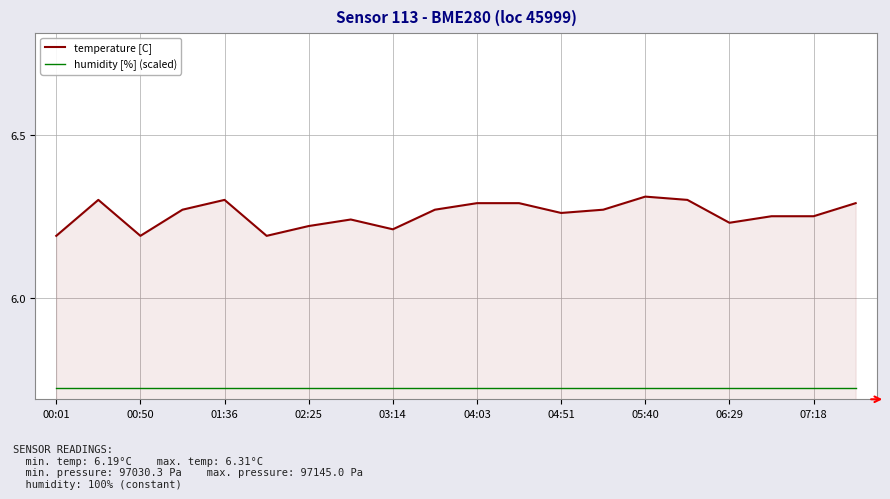

What are all the series names shown in the legend?

temperature [C], humidity [%] (scaled)